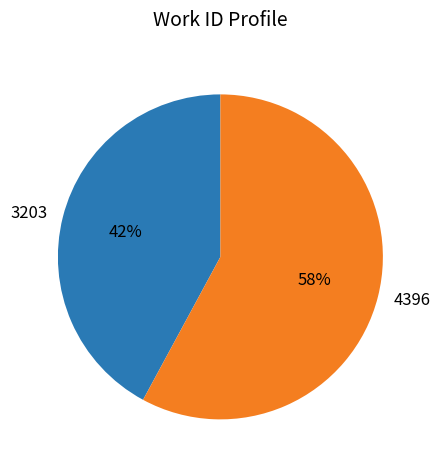

Do 4396 and 3203 together represent more than half of the pie?

Yes